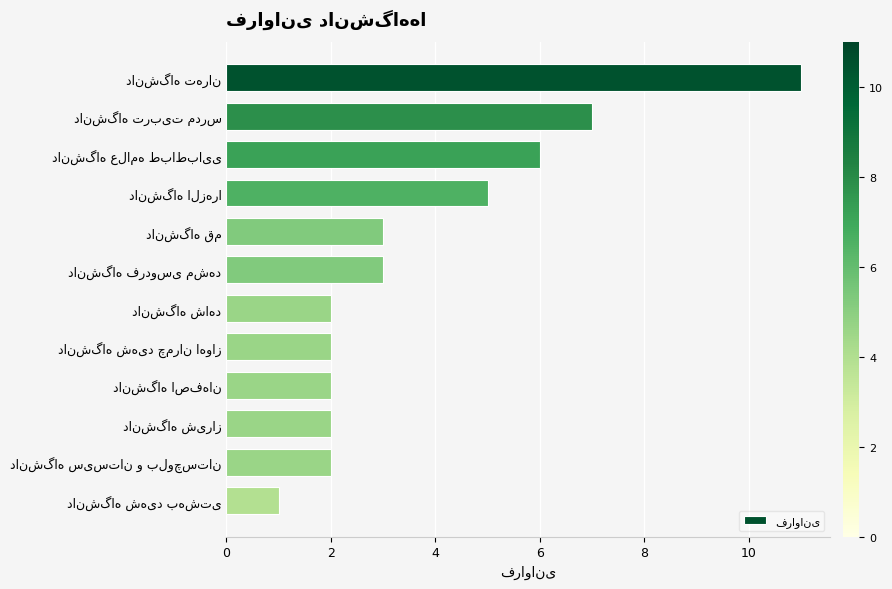

What is the sum of all values?

46